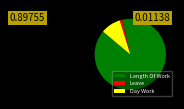

How many slices are in this pie chart?

3